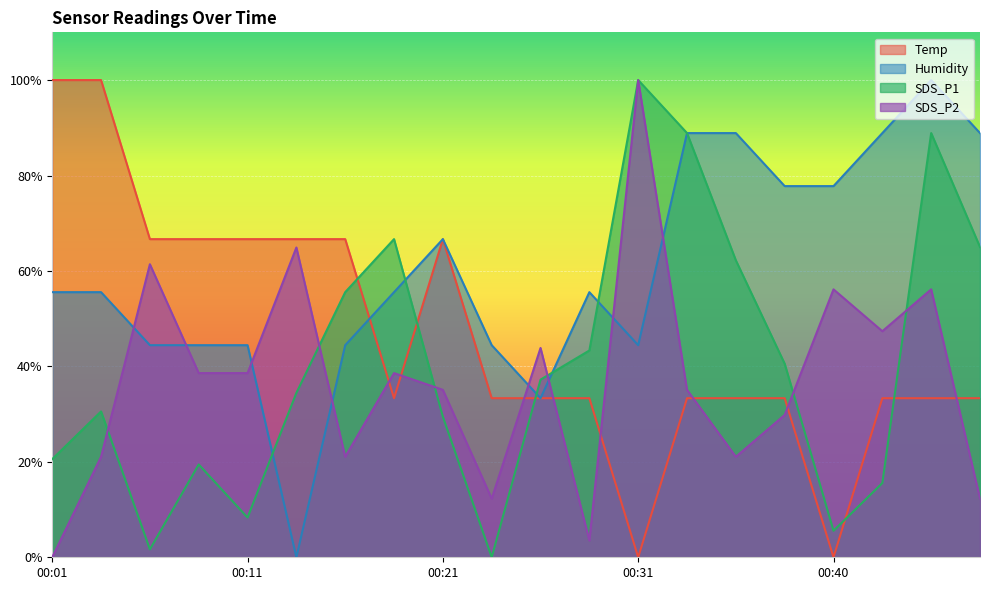

The value of SDS_P1 at 00:21 is 50.5. True or false?

False